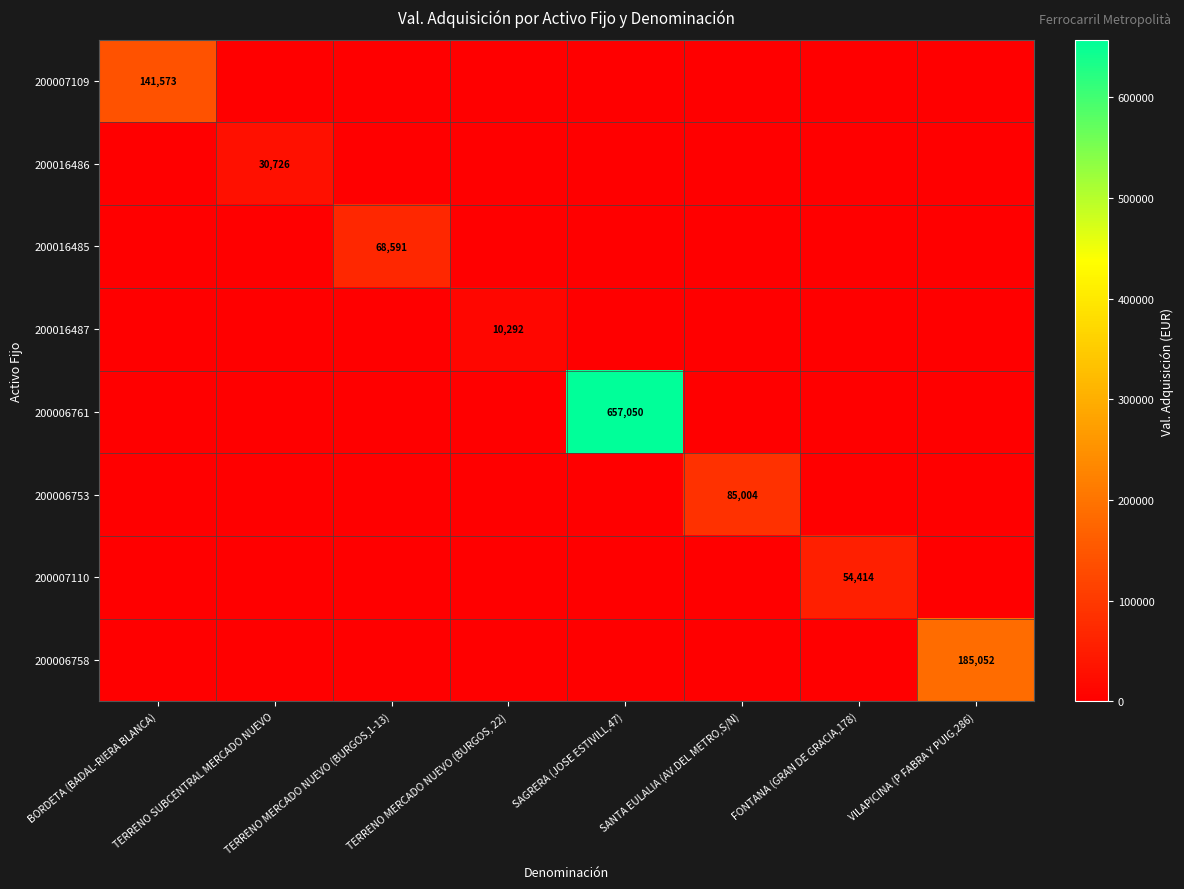

What is the difference between the highest and lowest values at BORDETA (BADAL-RIERA BLANCA)?

141573.1